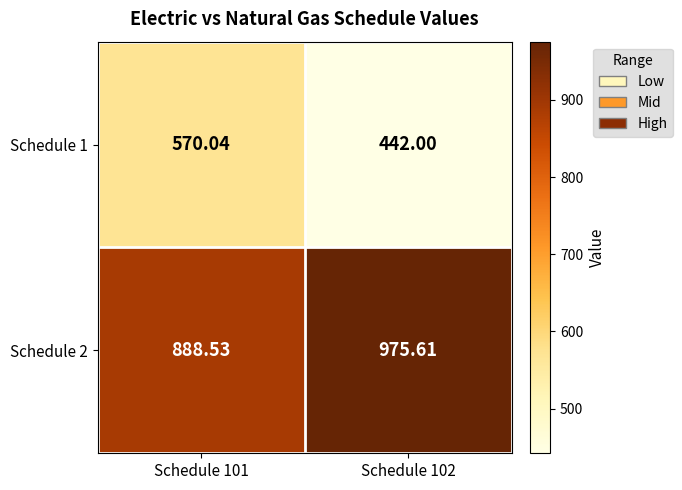

Is the value of Schedule 2 at Schedule 101 greater than the value of Schedule 1 at Schedule 101?

Yes